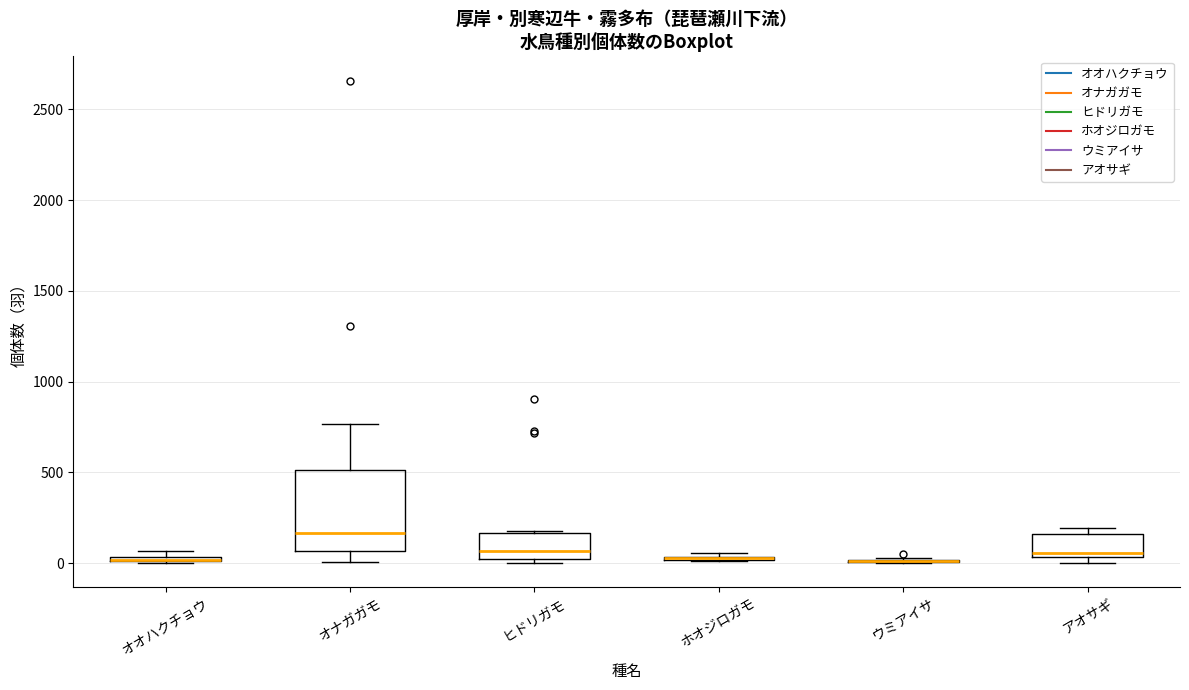

Comparing the boxes themselves (not the whiskers), which one is the tallest?

オナガガモ